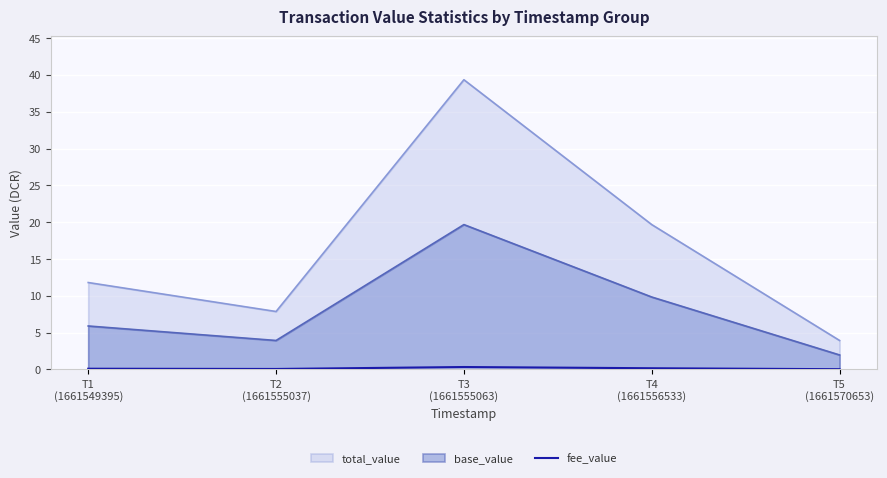

Rank the categories by value from highest to lowest.

T3
(1661555063), T4
(1661556533), T1
(1661549395), T2
(1661555037), T5
(1661570653)